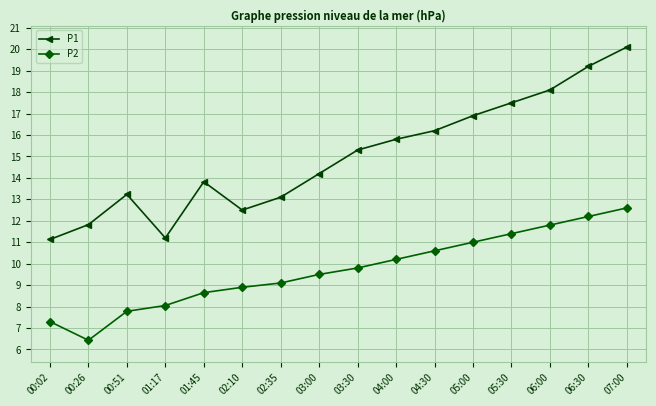

True or false: P2 and P1 intersect in this chart.

False